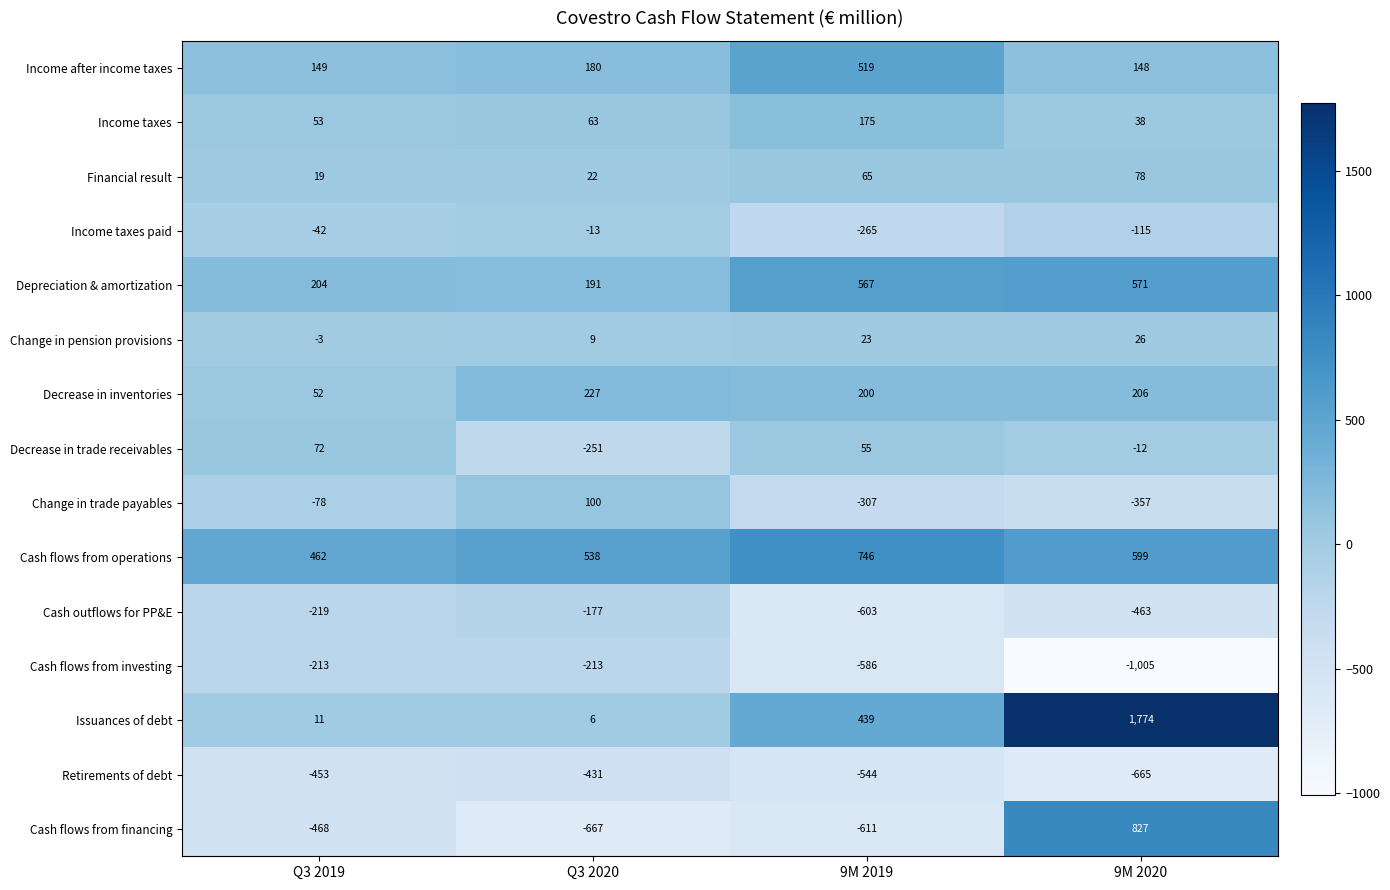

Count the Change in trade payables values in the range -307 to 100.

3